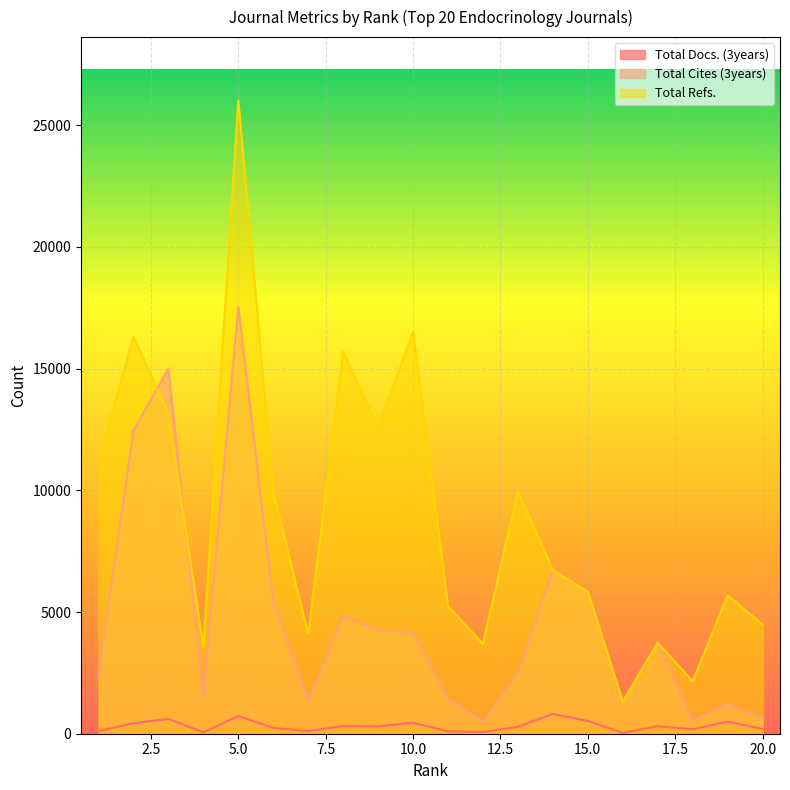

Which series has the widest spread of values?

Total Refs.